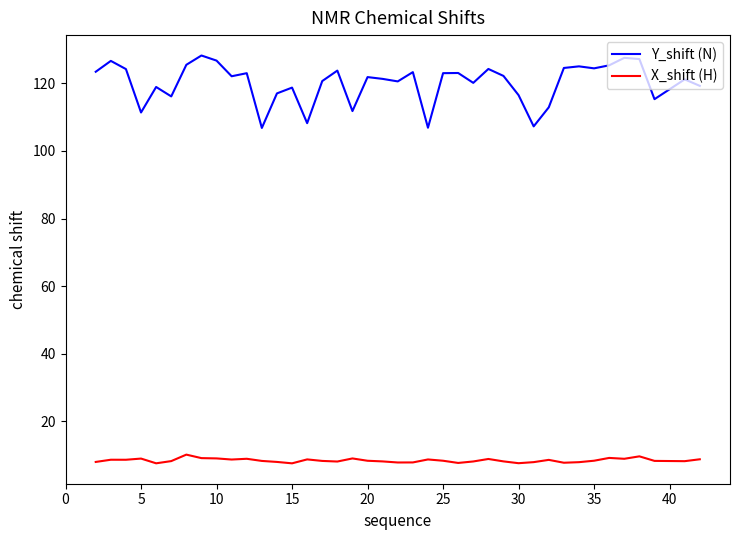

List the series in order of their peak value, lowest first.

X_shift (H), Y_shift (N)